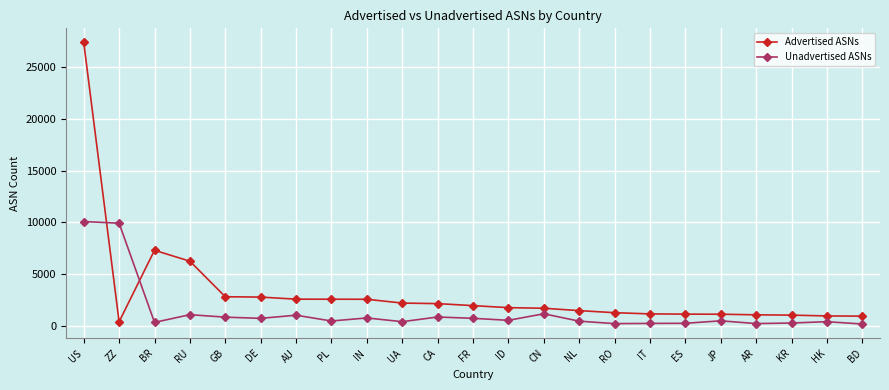

How many distinct data groups are displayed?

2